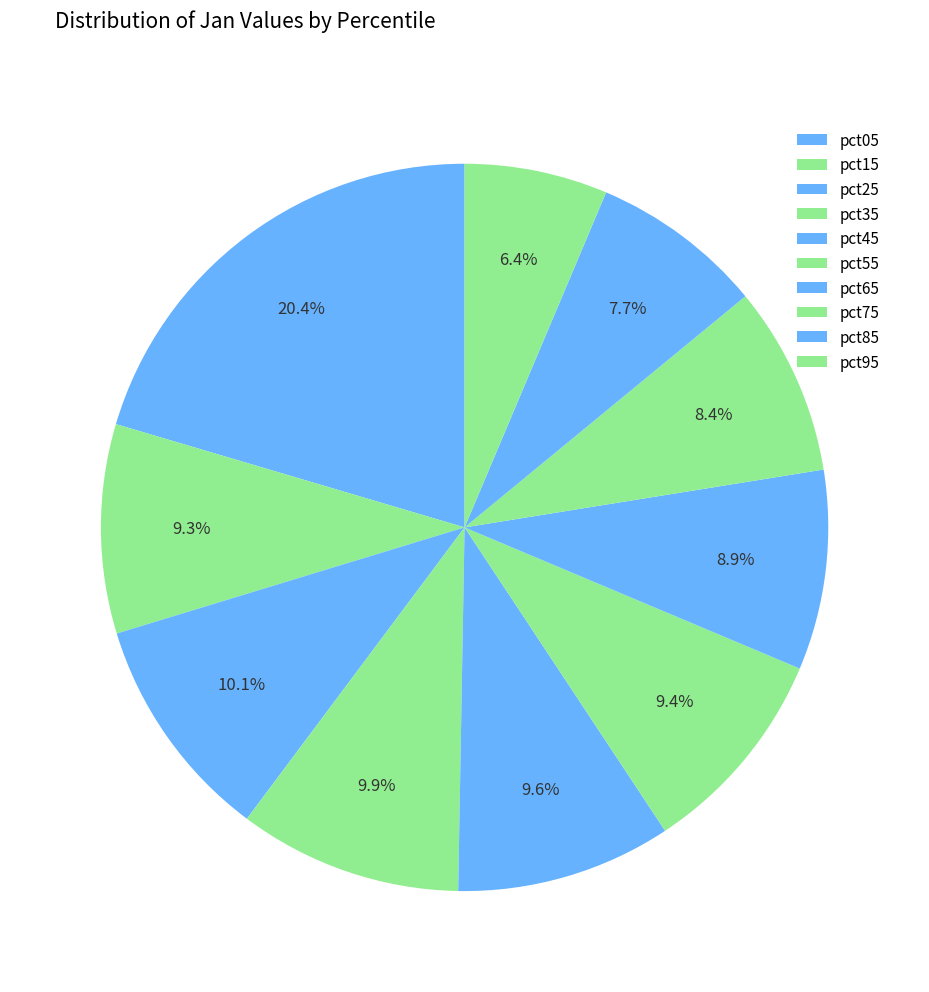

How many slices are in this pie chart?

10